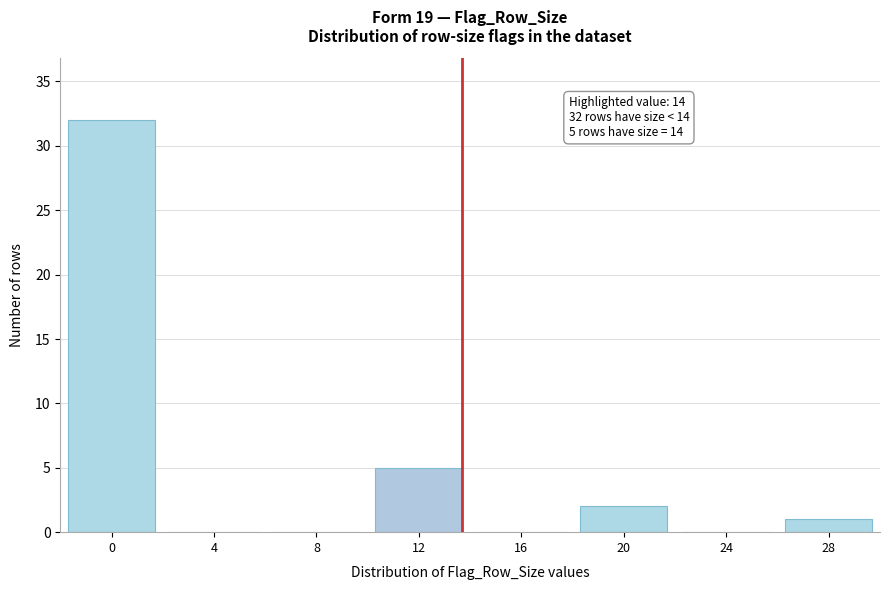

Reading right to left, what are all the values shown in this chart?

28=1	24=0	20=2	16=0	12=5	8=0	4=0	0=32